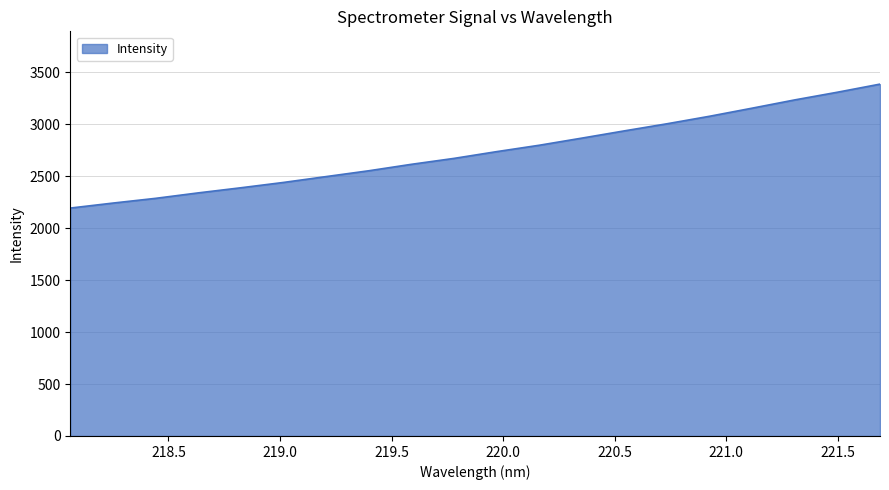

What is the maximum value shown in the chart?

3387.7